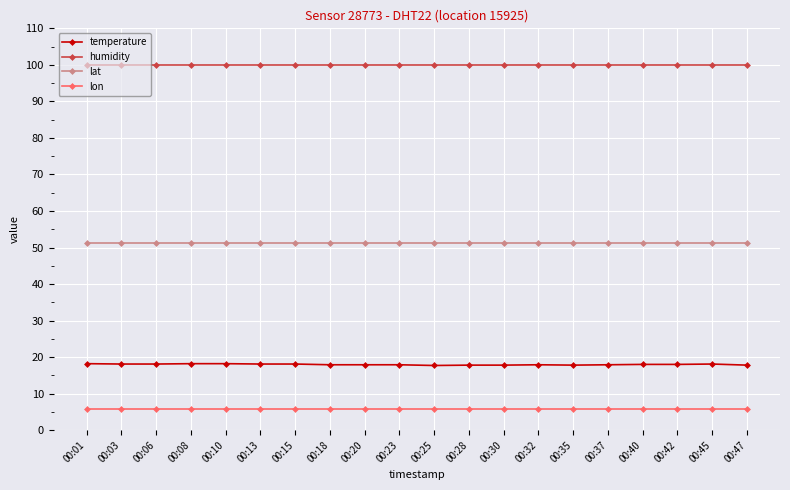

Which series has the largest range (max minus min)?

temperature